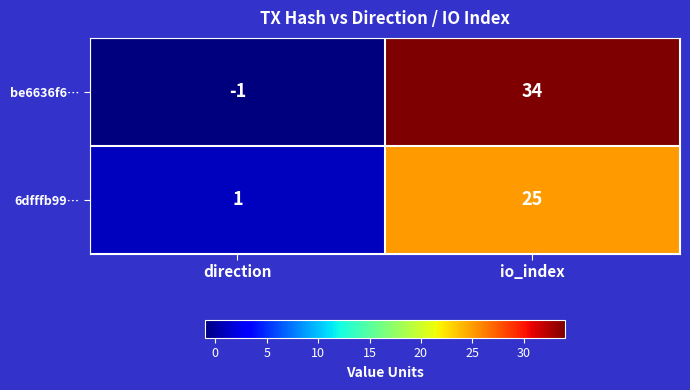

Which series has the largest range (max minus min)?

be6636f6…